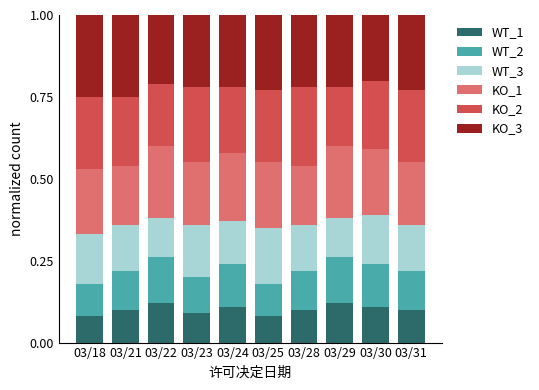

What is the total value across all series at 03/22?

1.0